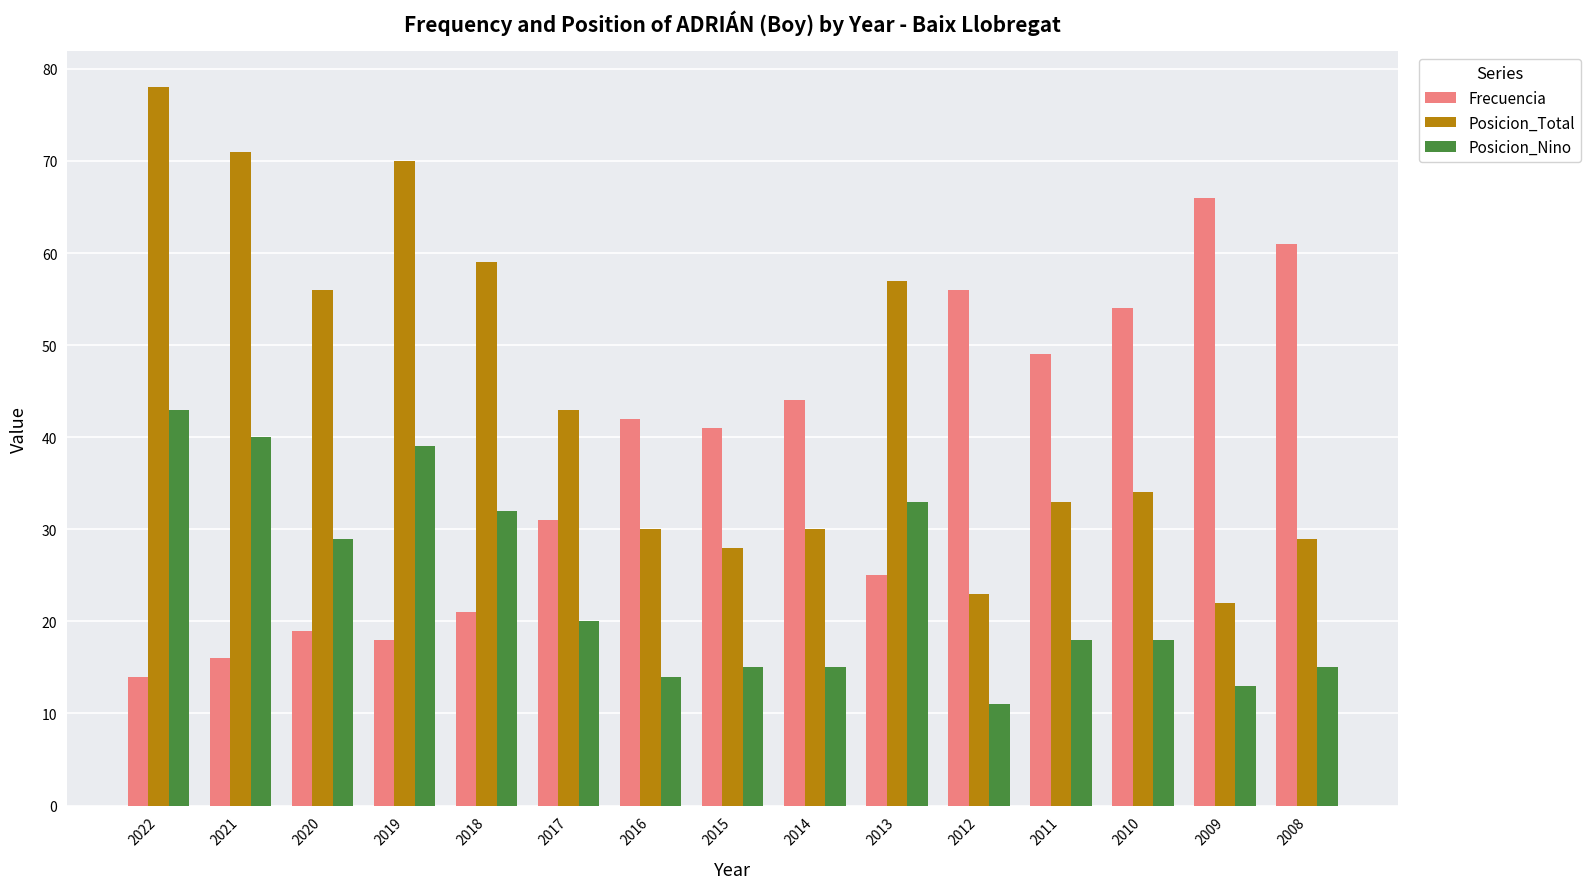

True or false: Posicion_Nino has a value of 32 at 2018.

True